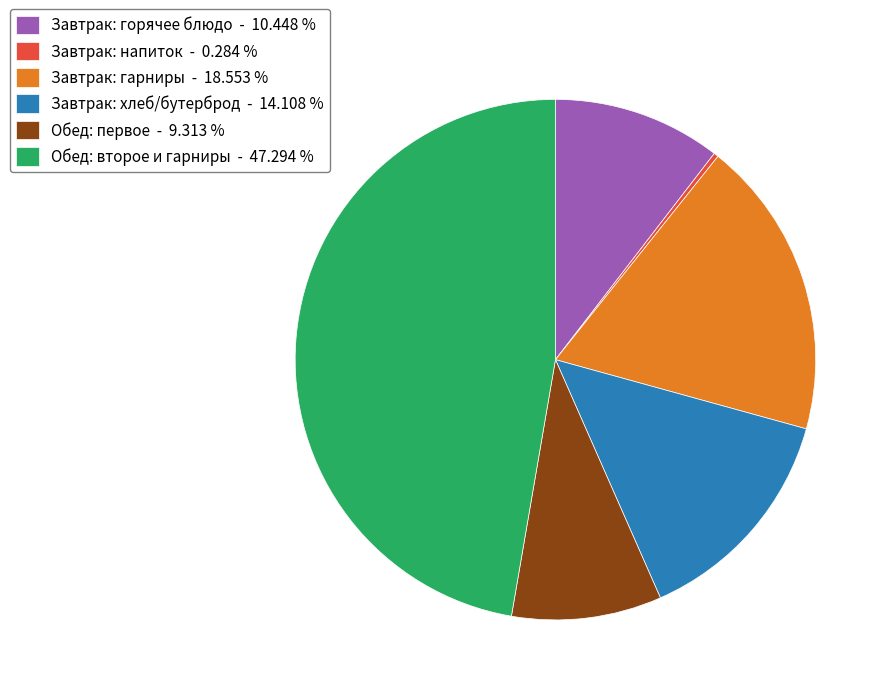

Is Обед: второе и гарниры - 47.294 % the majority of the pie?

No